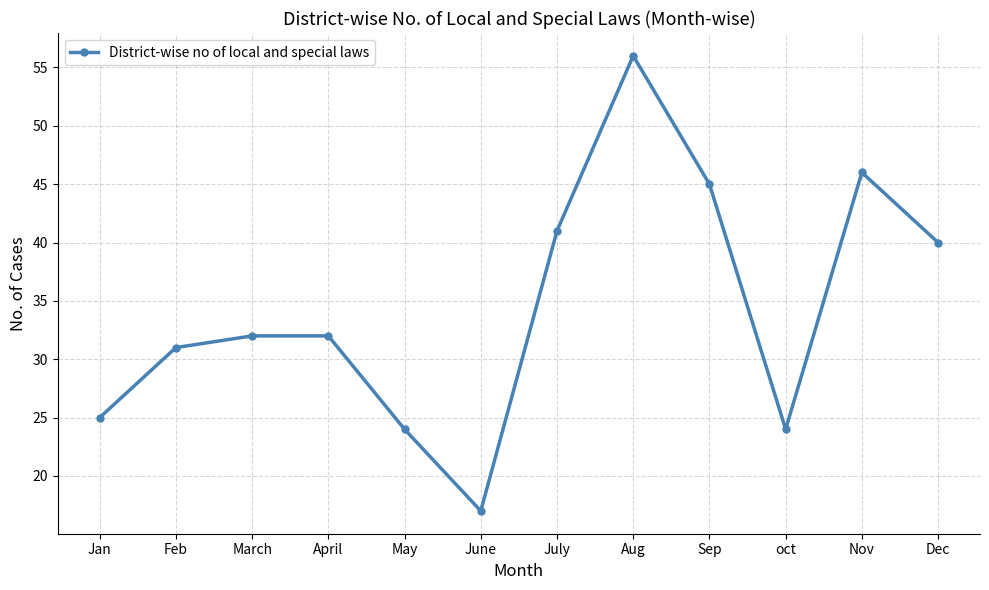

How many categories are shown in the chart?

12